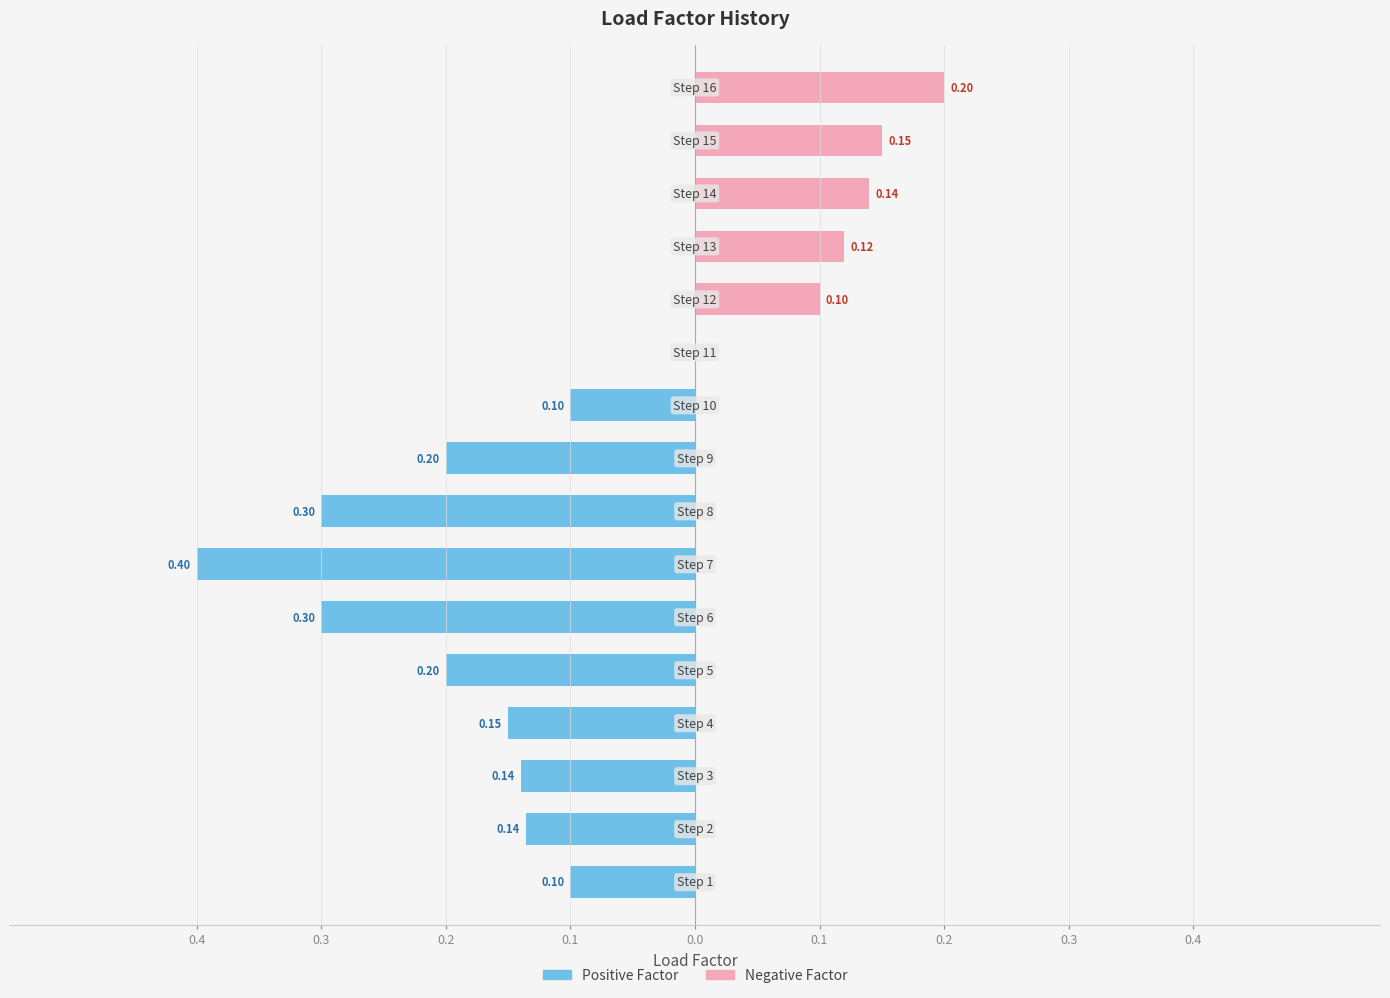

Does the chart contain stacked bars?

No